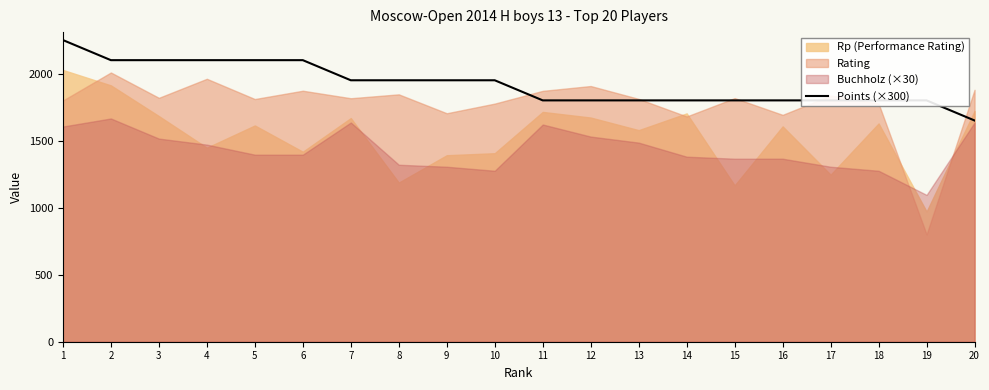

What is the approximate value at 10?

1950